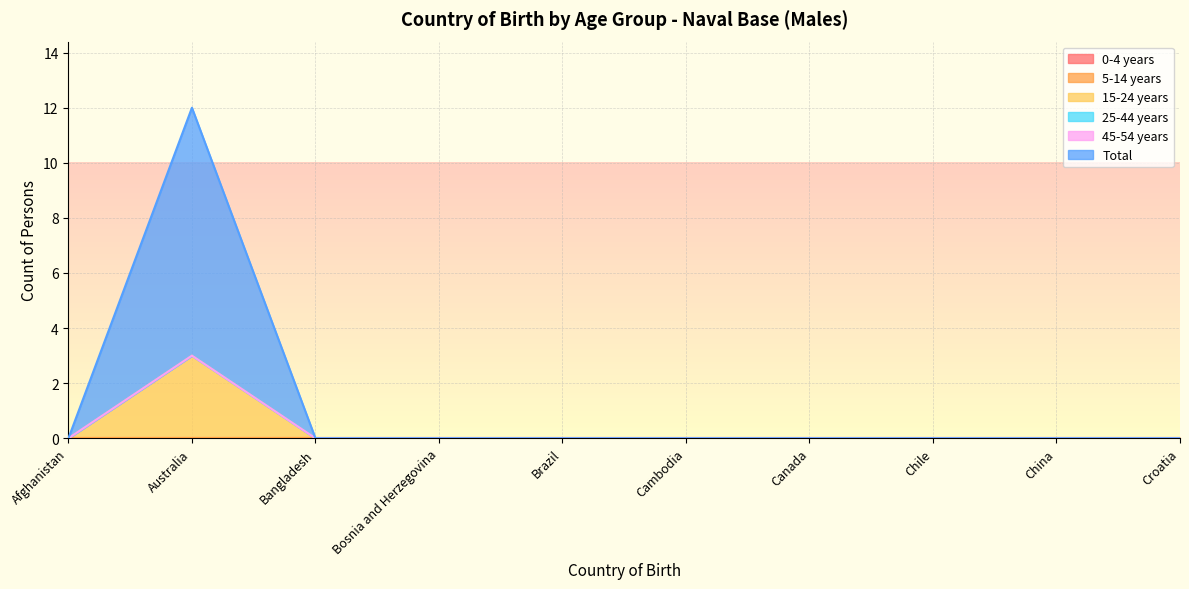

Count the 15-24 years values in the range 0 to 1.

9